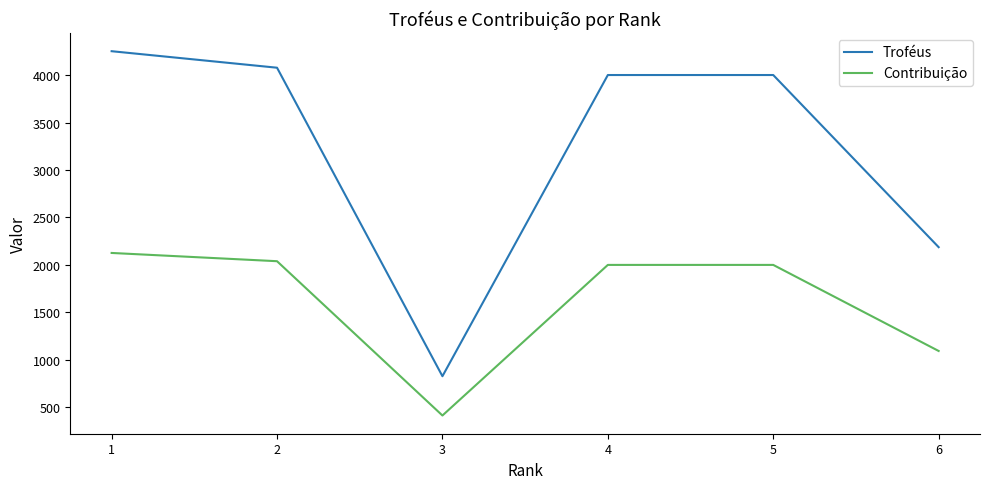

Does the chart have visible grid lines?

No